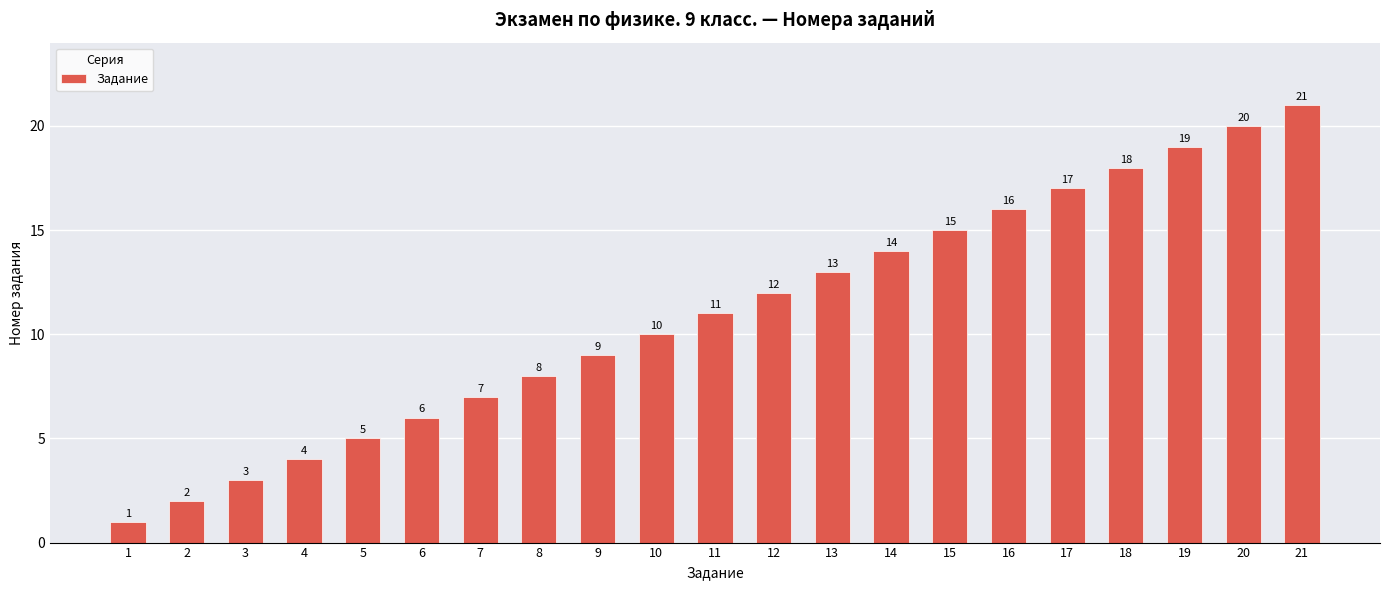

What is the sum of the values at 2 and 20?

22